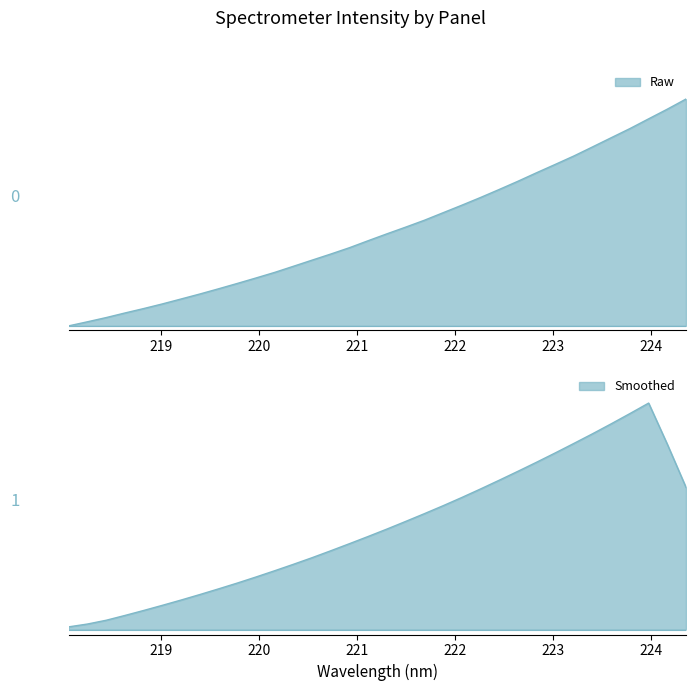

List the labels in order of value, largest first.

224.3616, 224.1709, 223.9802, 223.7895, 223.5987, 223.408, 223.2172, 223.0264, 222.8355, 222.6447, 222.4538, 222.263, 222.0721, 221.8812, 221.6902, 221.4993, 221.3083, 221.1174, 220.9264, 220.7354, 220.5444, 220.3533, 220.1623, 219.9712, 219.7801, 219.589, 219.3979, 219.2067, 219.0156, 218.8244, 218.6332, 218.442, 218.2508, 218.0596